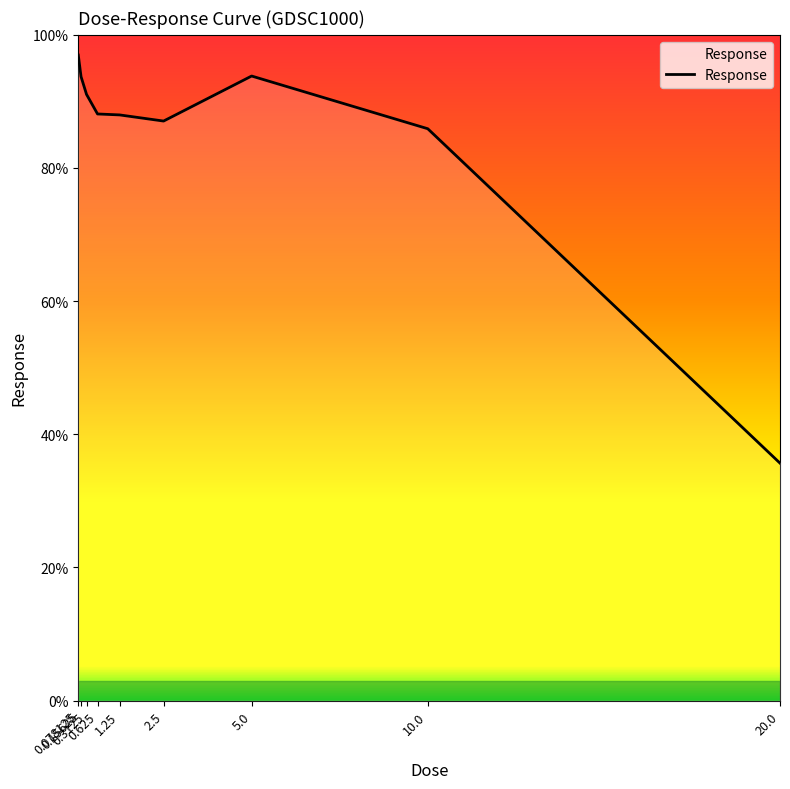

What position from the left is 5.0?

7